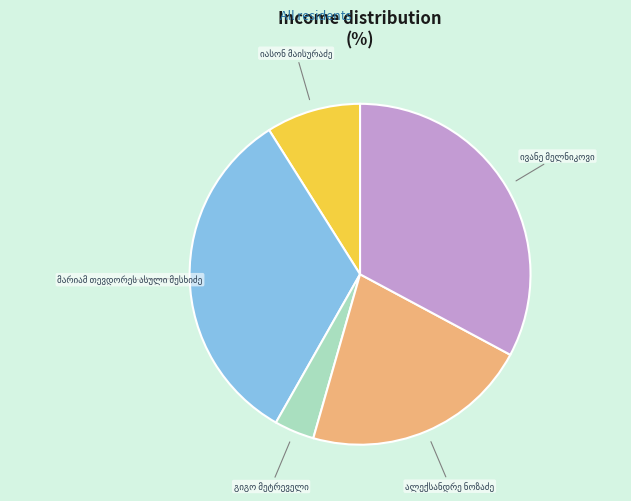

How many slices are in this pie chart?

5